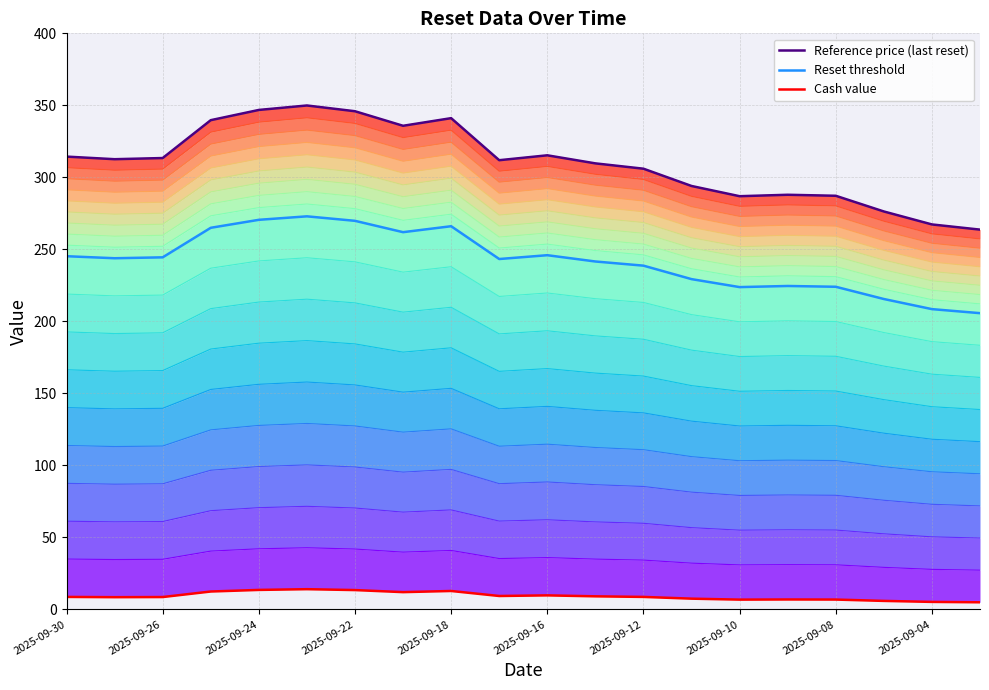

True or false: Cash value has a value of 12.8 at 2025-09-18.

True